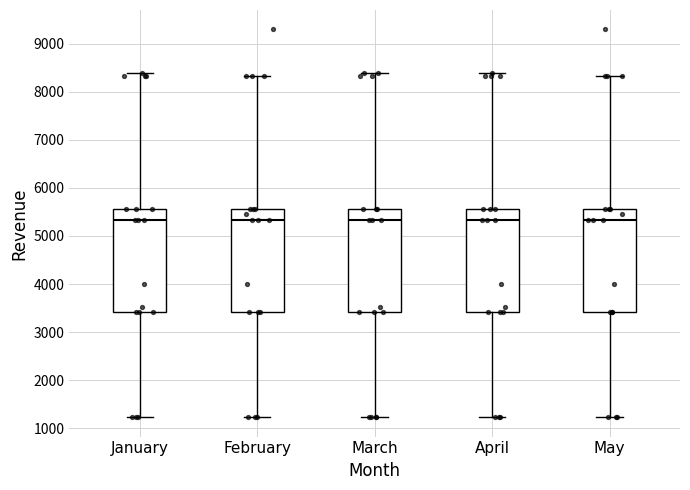

Reading left to right, transcribe this box plot: for each box, give where its median line is, the range the box spans, and where its two whiskers end, as read against the y-axis. The values are not printed on the chart, so give them approximately, as read against the axis.

January: median 5300, box 3400 to 5600, whiskers 1200 to 8400
February: median 5300, box 3400 to 5600, whiskers 1200 to 8300
March: median 5300, box 3400 to 5600, whiskers 1200 to 8400
April: median 5300, box 3400 to 5600, whiskers 1200 to 8400
May: median 5300, box 3400 to 5600, whiskers 1200 to 8300